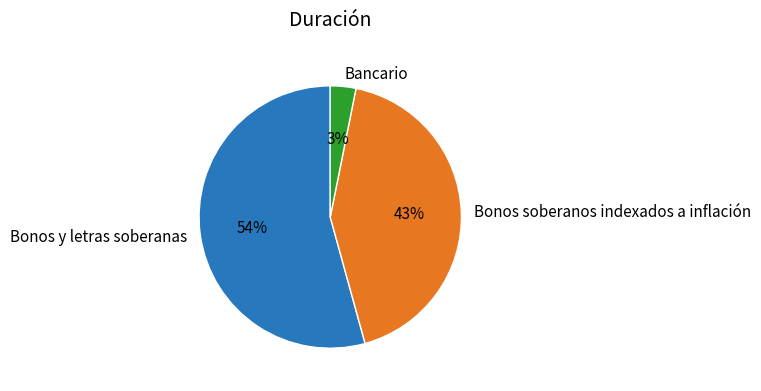

Combined, do Bonos soberanos indexados a inflación and Bancario account for over 50%?

No